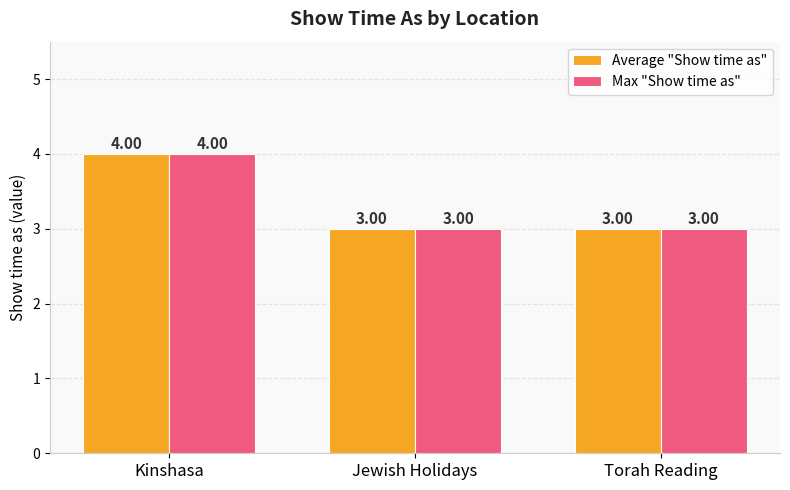

How many groups of bars are there?

3